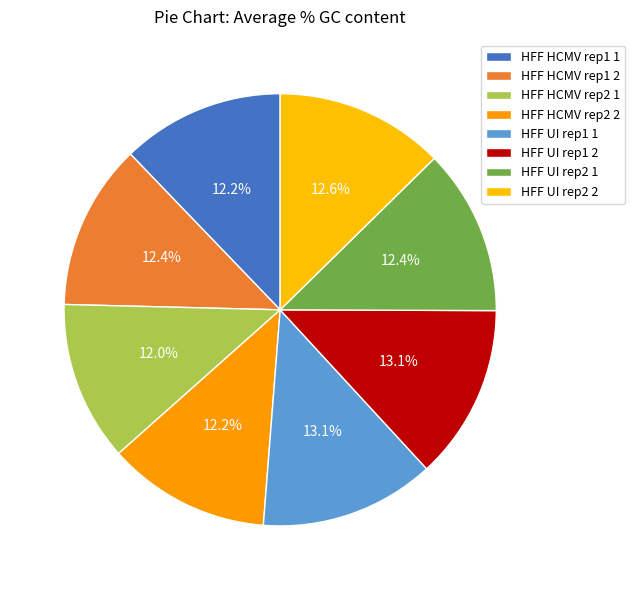

Is there any slice that represents more than half of the pie?

No